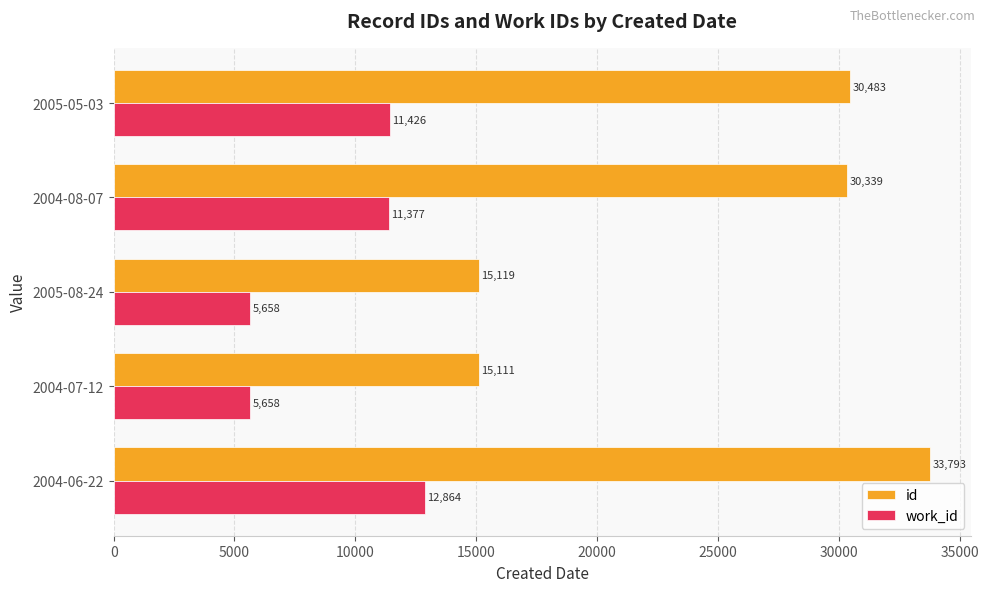

At how many categories does at least one series exceed 22377?

3